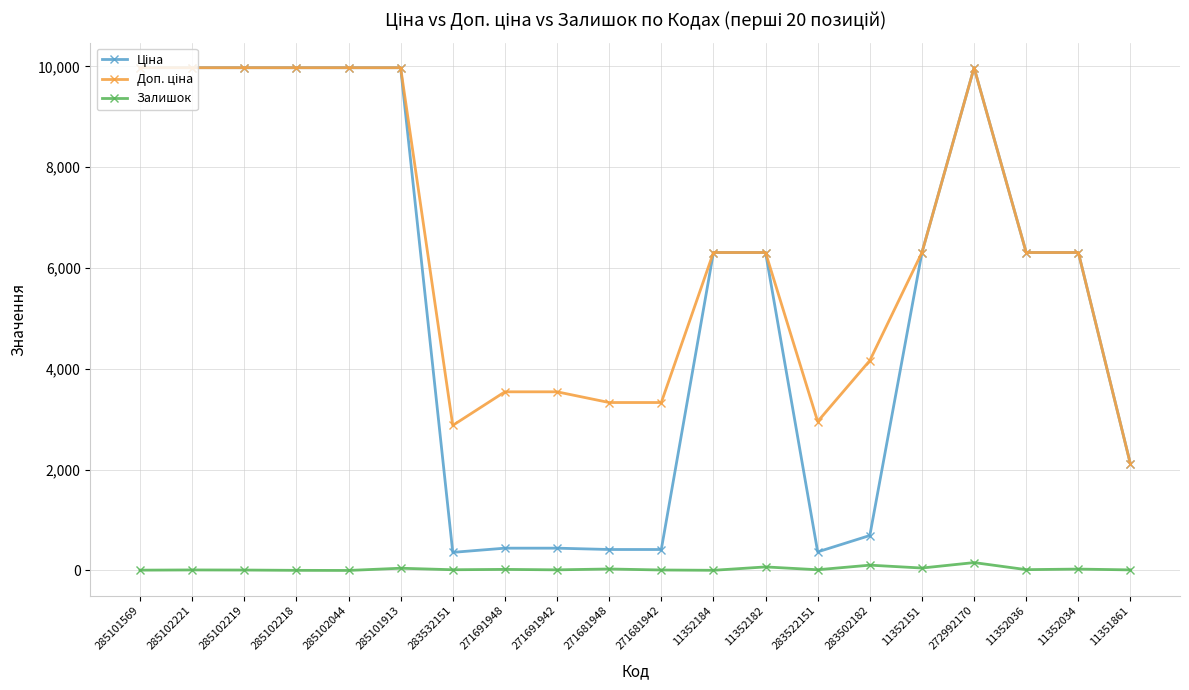

The Залишок series shows 1.0 at 285102044. True or false?

True